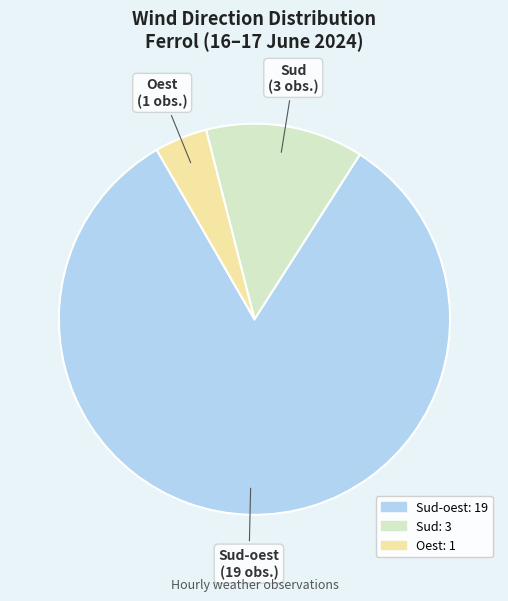

Is there a majority slice in this chart?

Yes